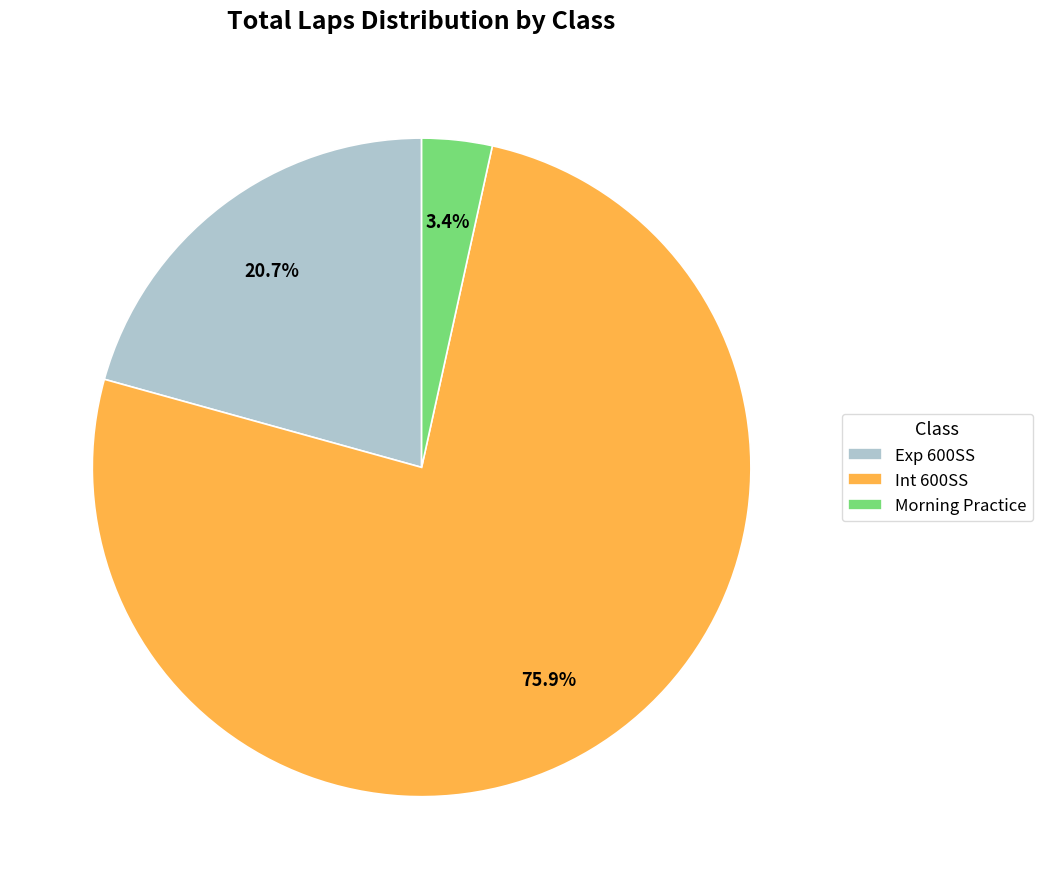

Count the number of slices in the pie.

3